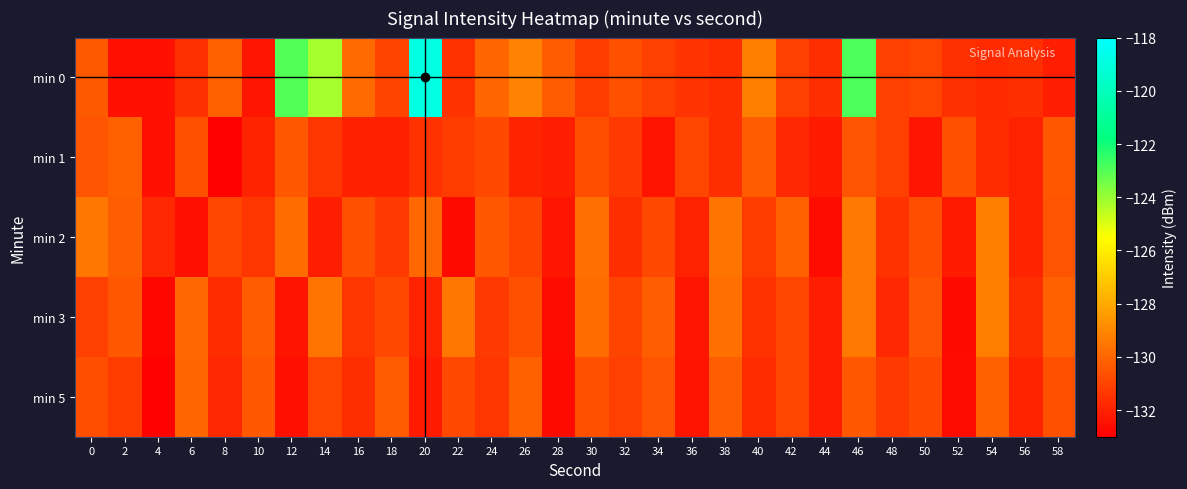

What is the spread (max minus min) of values at 24?

1.4